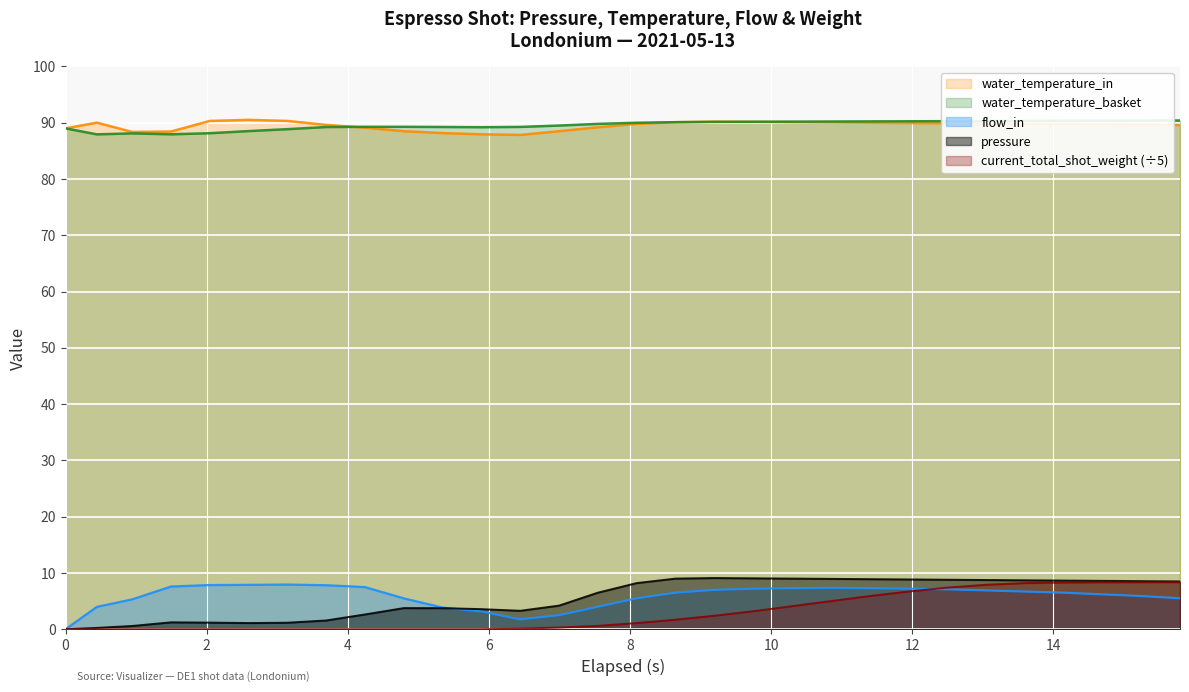

True or false: water_temperature_basket and pressure cross at least once.

False